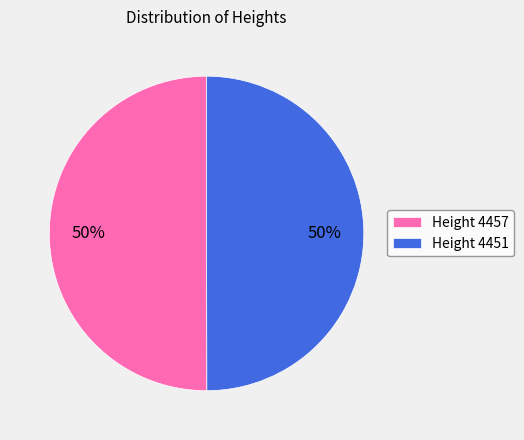

Is it true that Height 4457 is 50% of the pie?

True